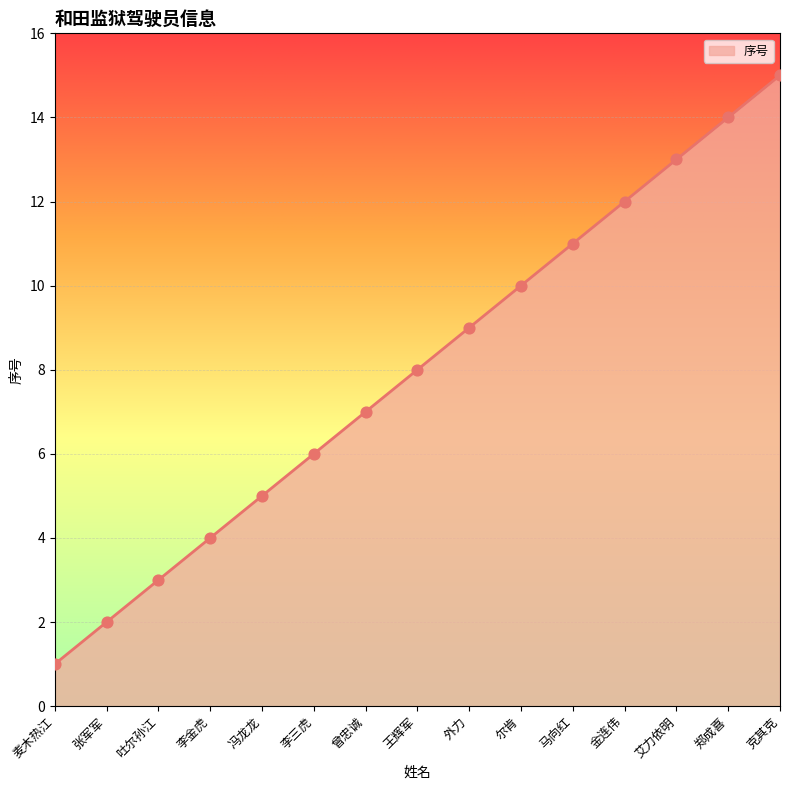

What is the change in value from 吐尔孙江 to 郑成喜?

+11